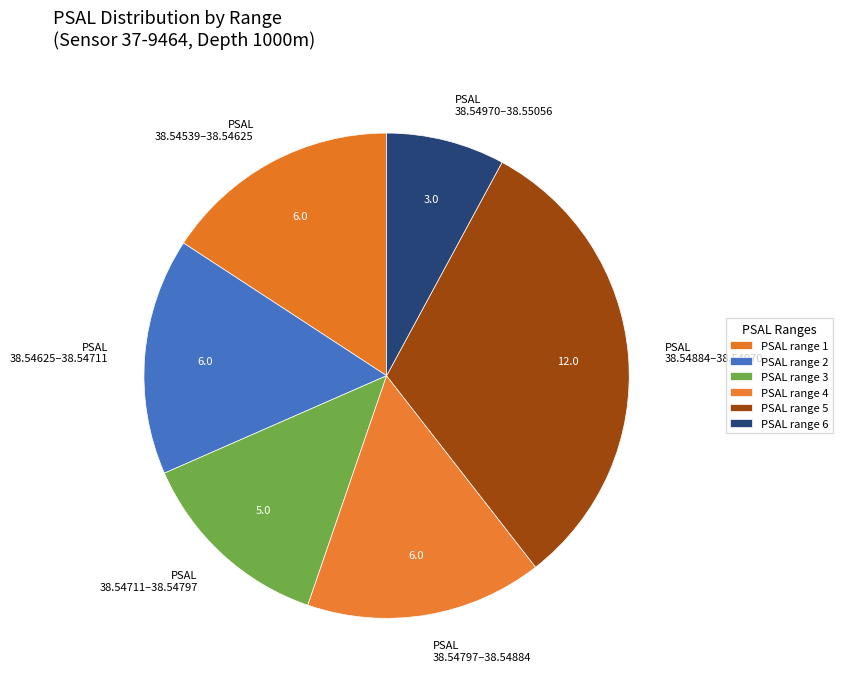

Is there any slice that represents more than half of the pie?

No